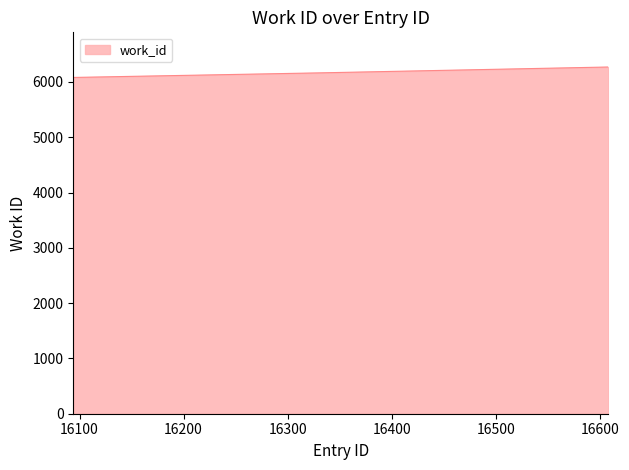

What is the minimum value shown in the chart?

6082